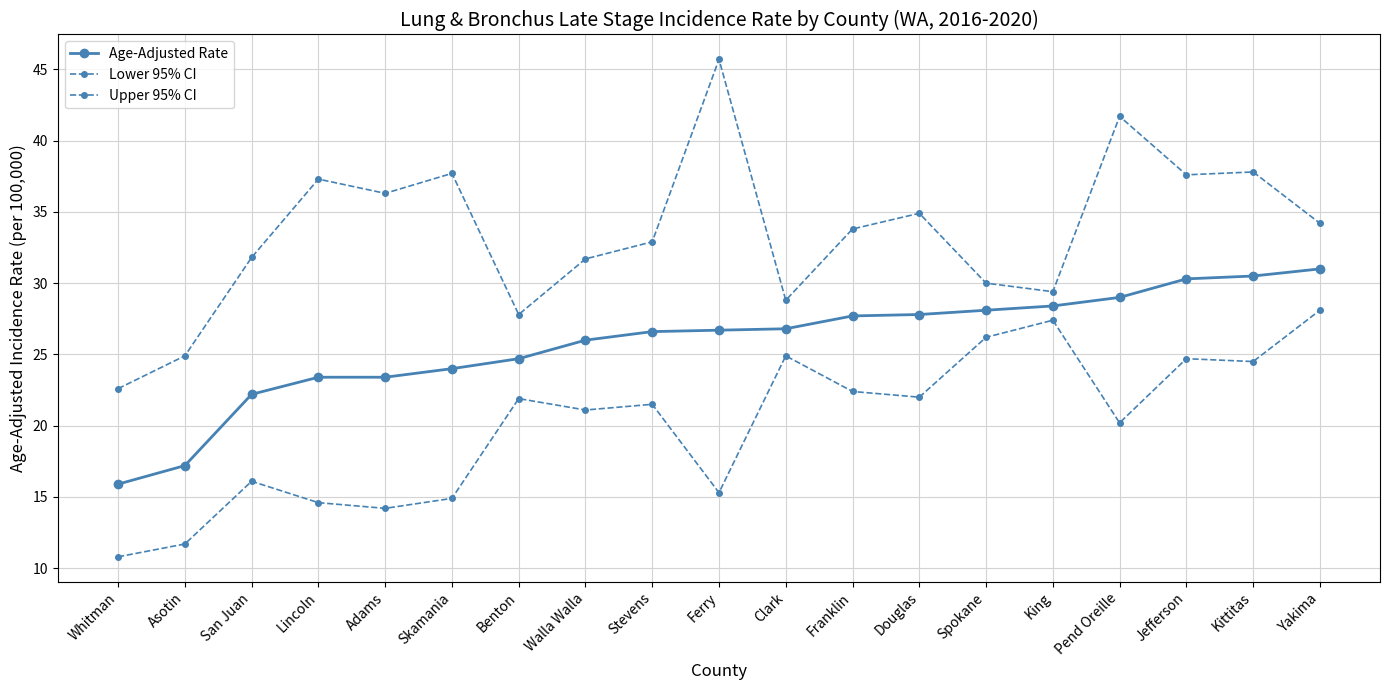

How many data points does each series have?

19